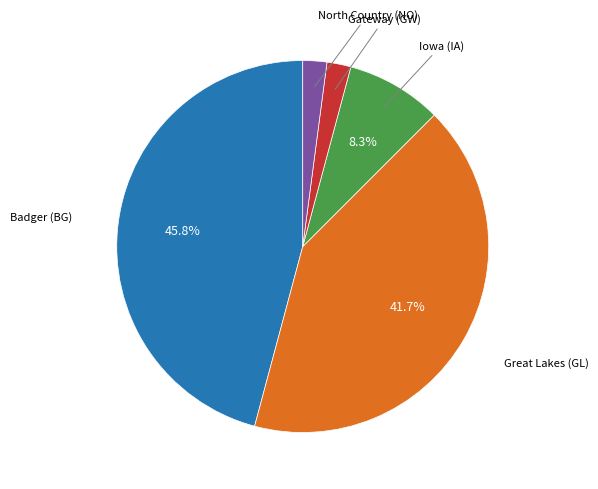

The Iowa (IA) slice represents 8% of the pie. True or false?

True